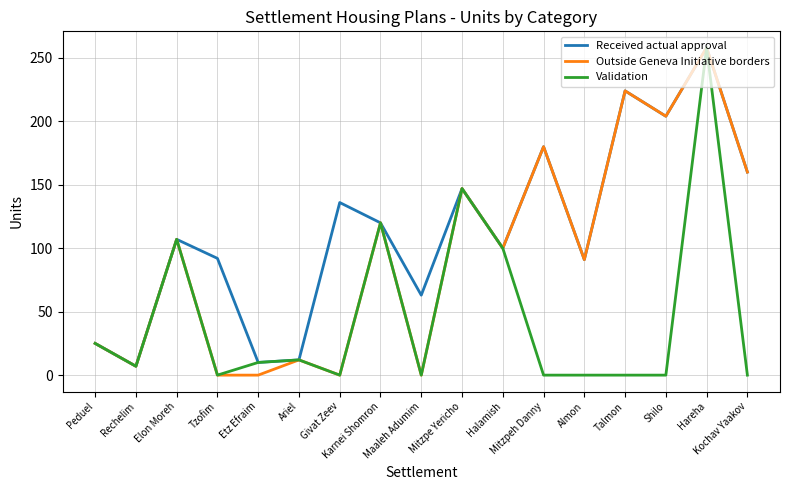

Where is the first local maximum for Received actual approval?

Elon Moreh